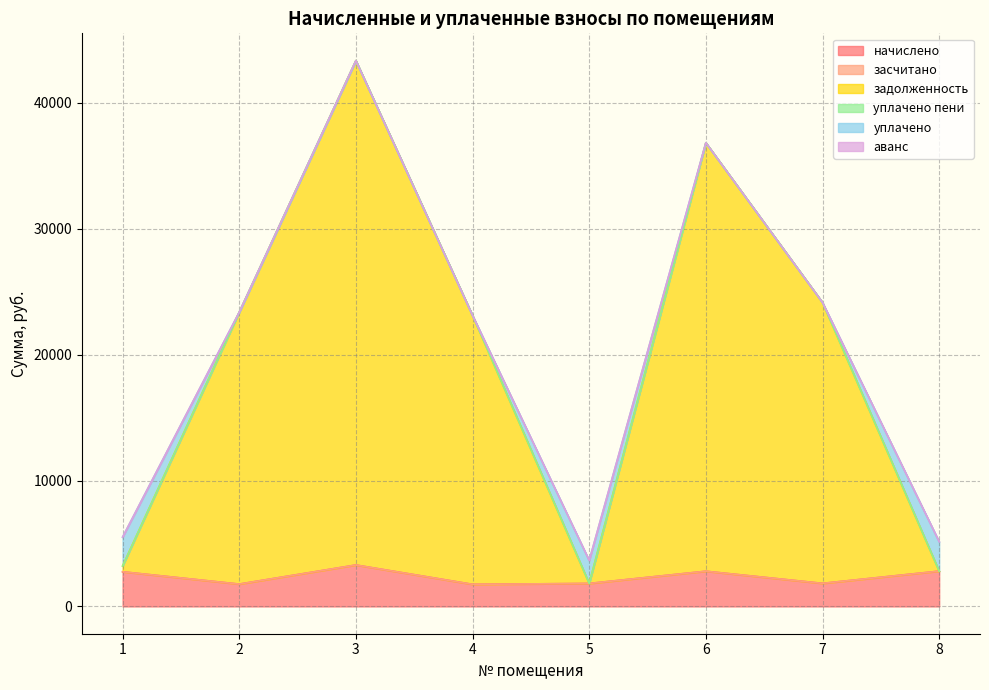

Rank the categories by уплачено value from lowest to highest.

3, 4, 6, 7, 2, 5, 1, 8